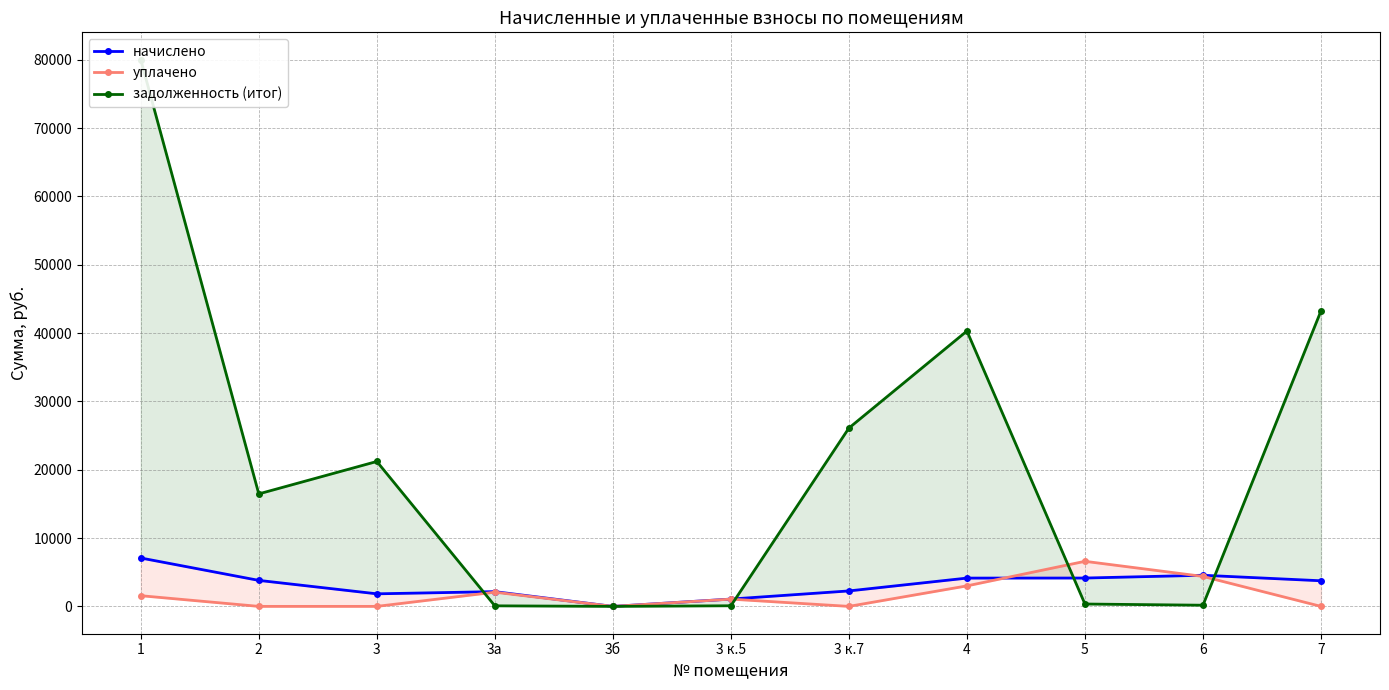

At which category does задолженность (итог) reach its first local peak?

3